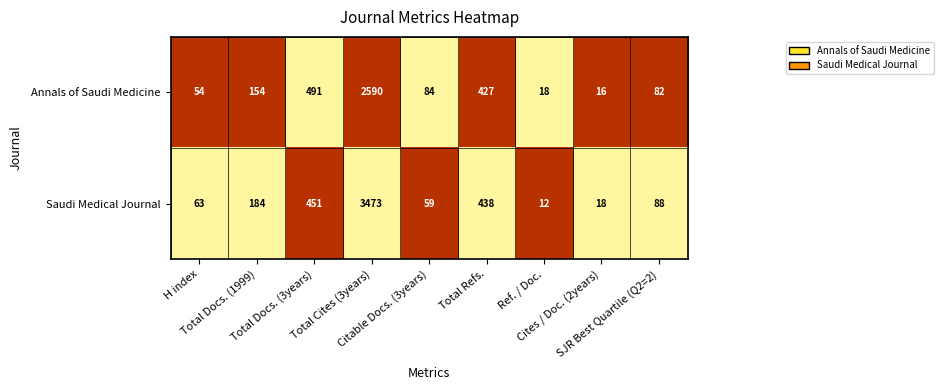

What is the sum of all Saudi Medical Journal values?

4786